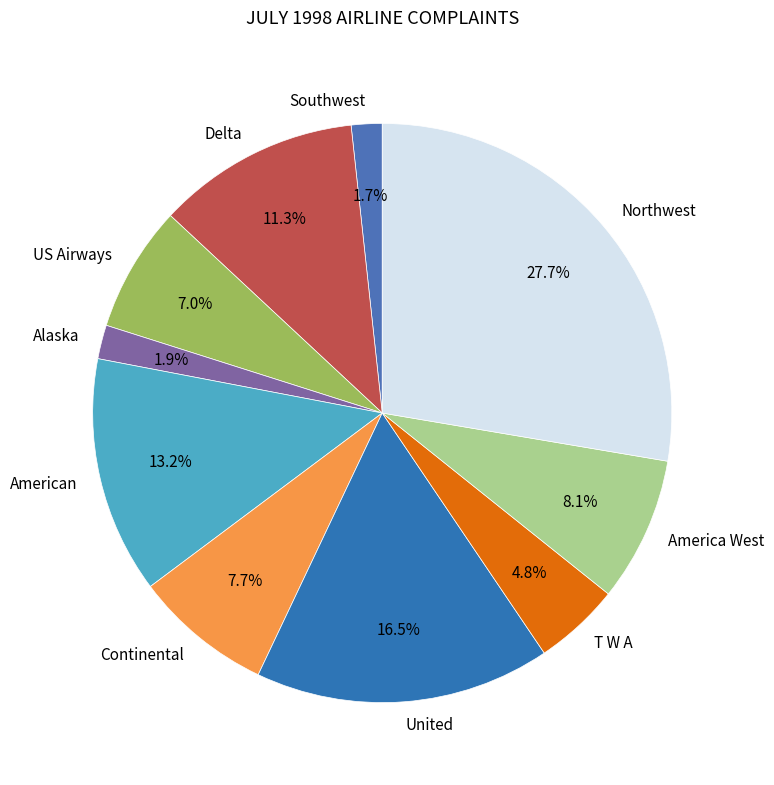

Count the number of slices in the pie.

10